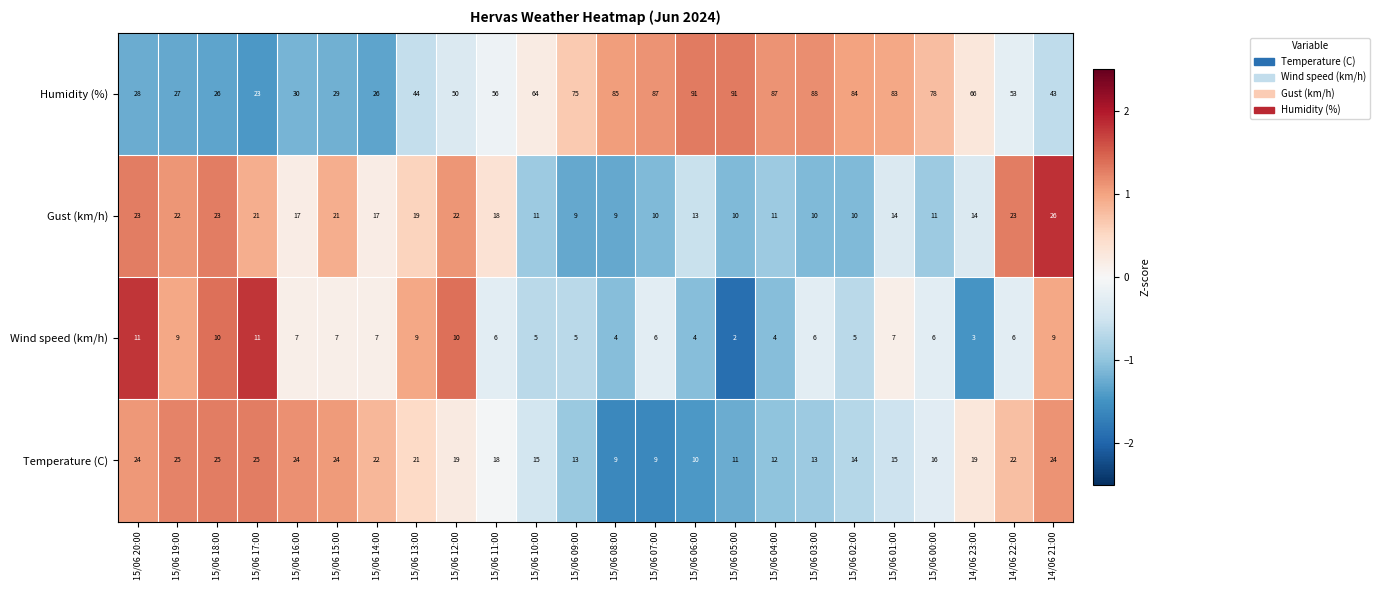

How many values in the Temperature (C) series are below 19?

12